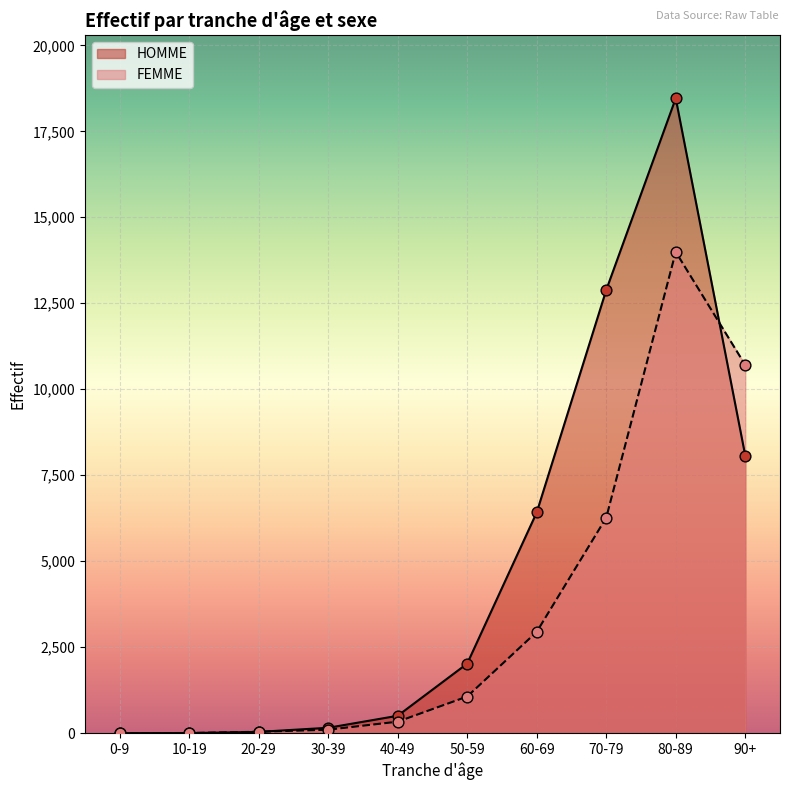

Is the value of HOMME at 60-69 greater than the value of FEMME at 70-79?

Yes